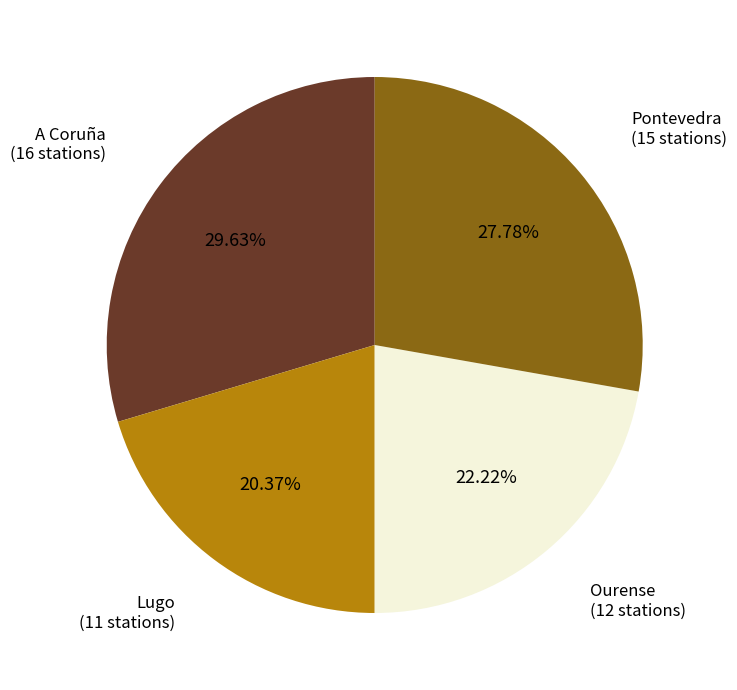

Which has a higher value, A Coruña or Pontevedra?

A Coruña